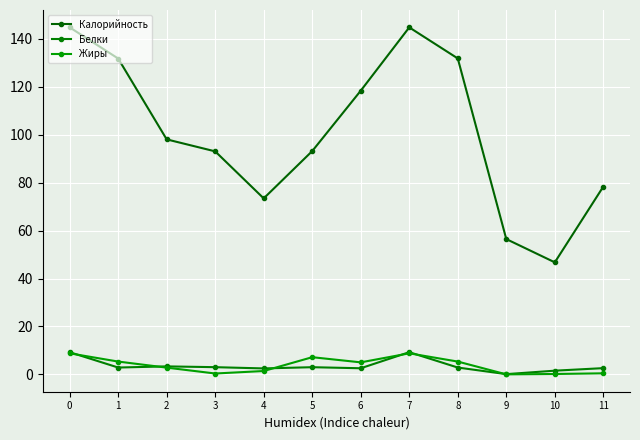

How many values in the Жиры series are below 5?

6